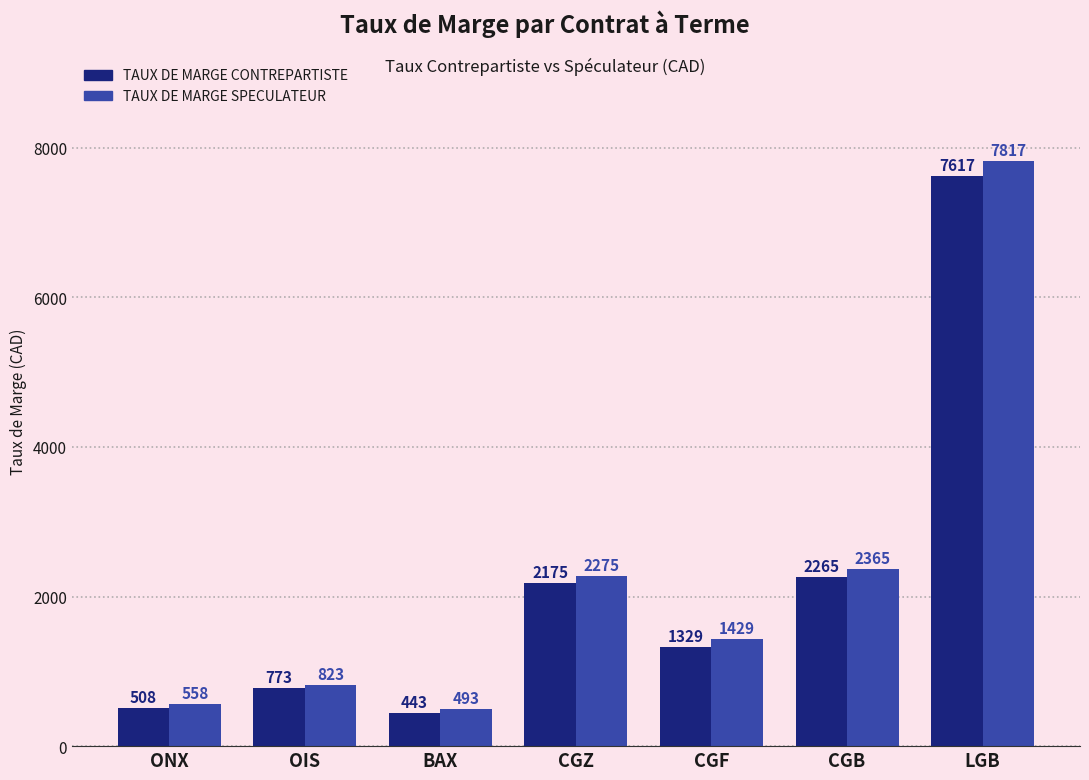

Reading left to right, list all the values displayed in this chart.

TAUX DE MARGE CONTREPARTISTE: 508	773	443	2175	1329	2265	7617
TAUX DE MARGE SPECULATEUR: 558	823	493	2275	1429	2365	7817